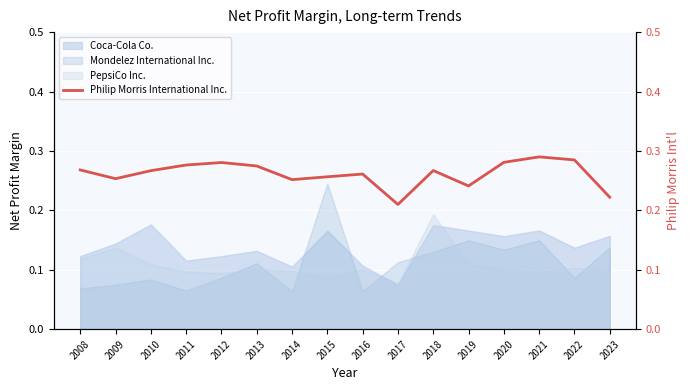

Between 2020 and 2009, which is larger?

2020